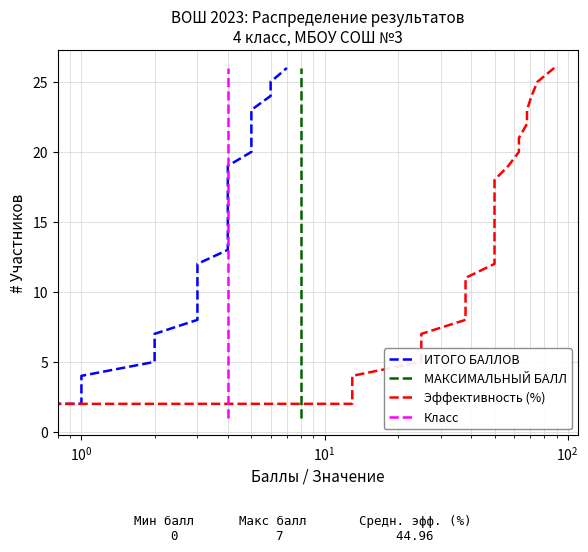

Does the chart have visible grid lines?

Yes